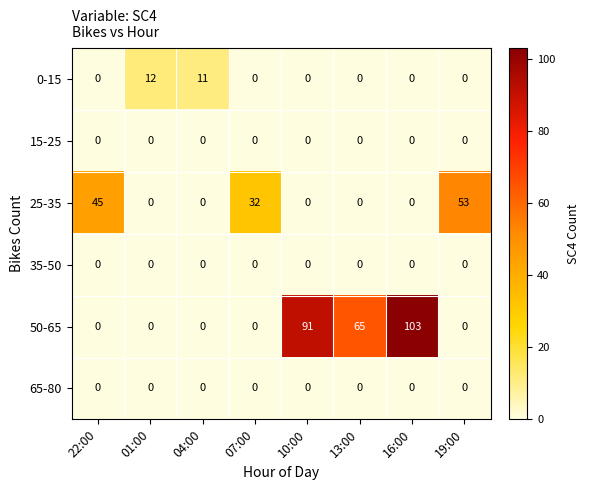

Is the value of 25-35 at 10:00 greater than the value of 50-65 at 13:00?

No